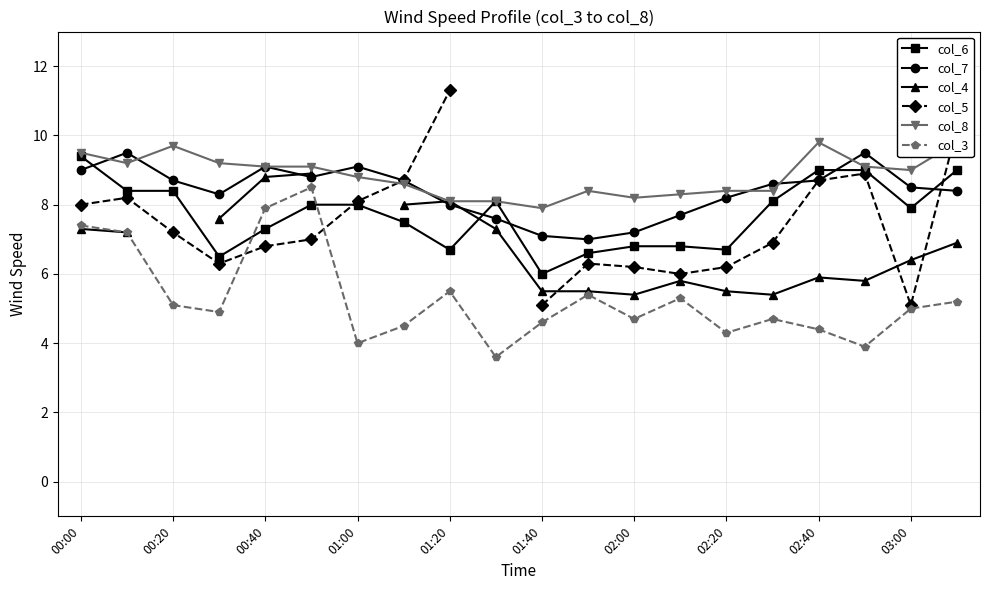

How many values in col_4 are above zero?

18